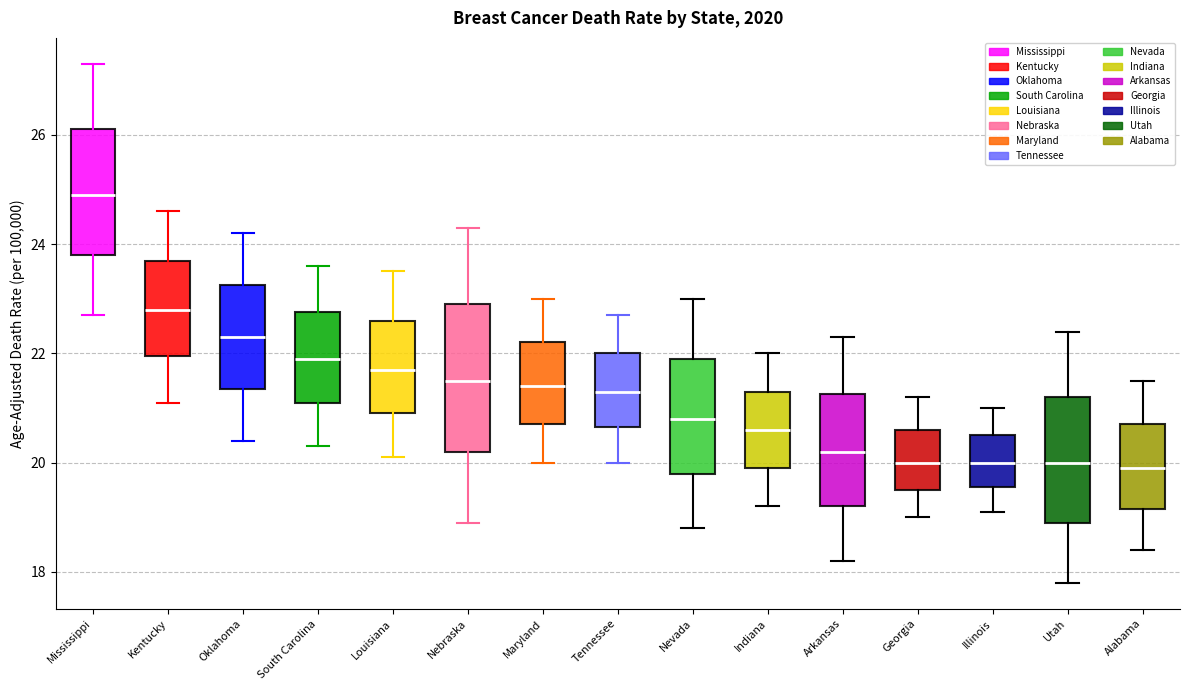

Comparing the boxes themselves (not the whiskers), which one is the tallest?

Nebraska